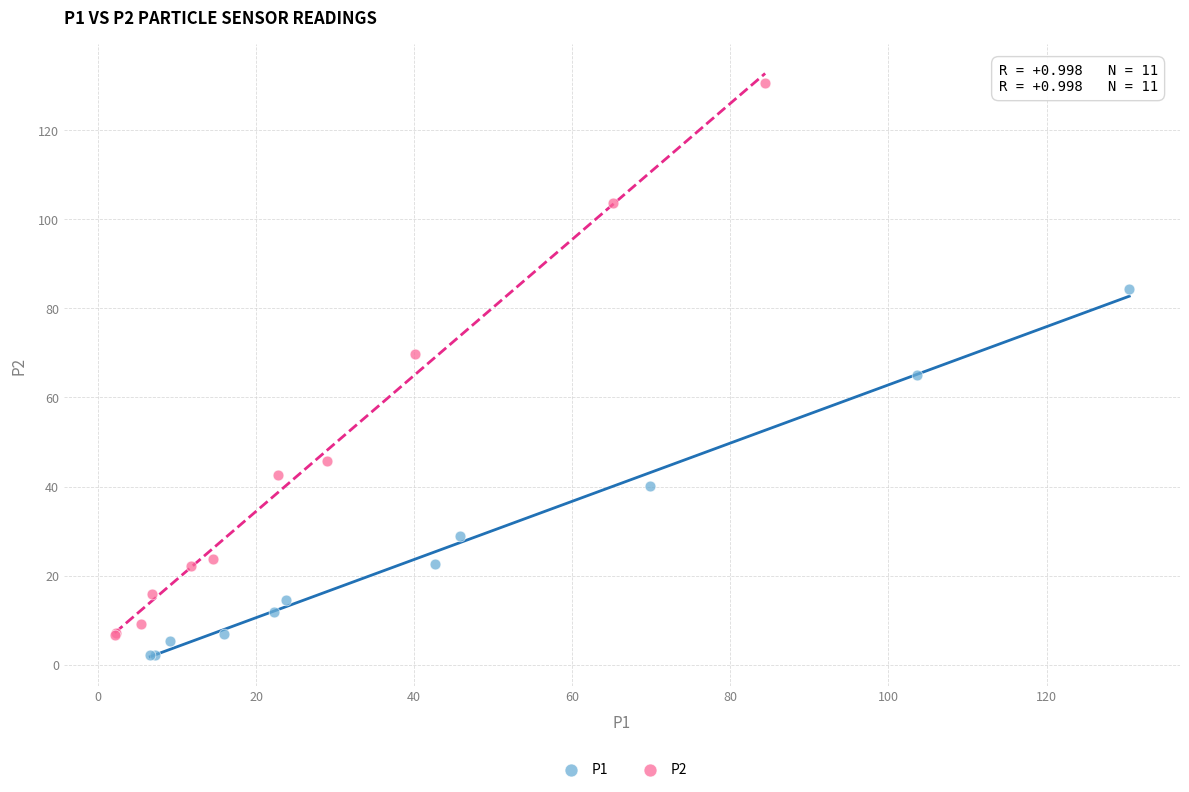

Which series reaches the maximum Y coordinate?

P2